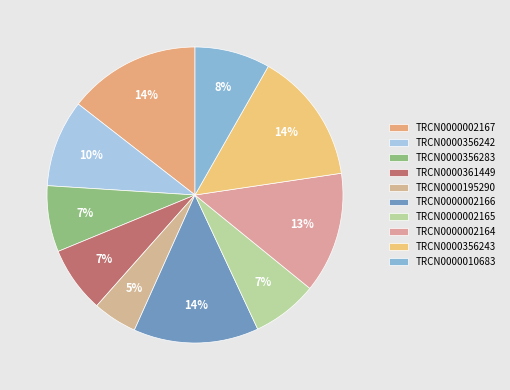

To the nearest percent, what percentage of the pie is TRCN0000195290?

5%